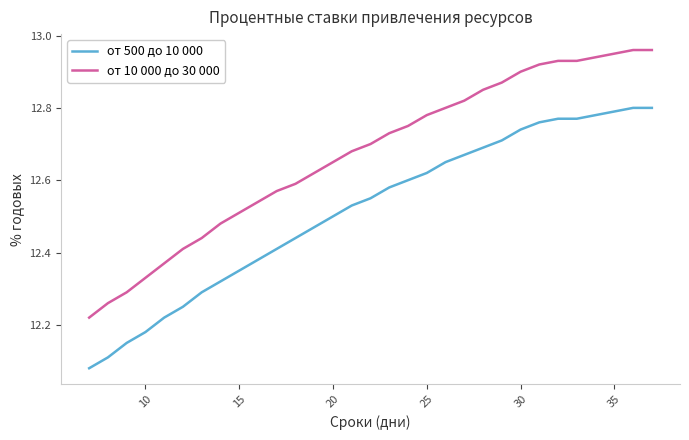

List the series in order of their peak value, lowest first.

от 500 до 10 000, от 10 000 до 30 000